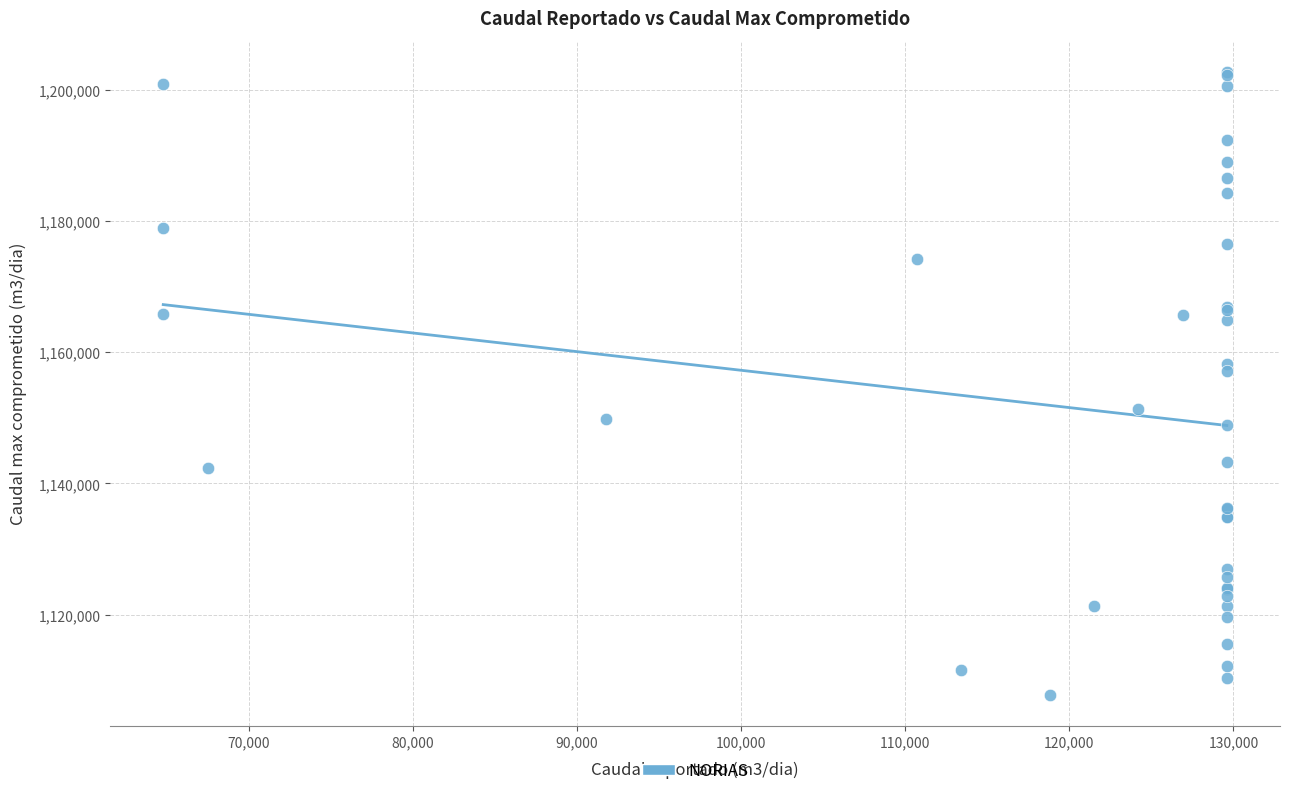

What Y value in the scatter plot is closest to 1155266?

1157165.6